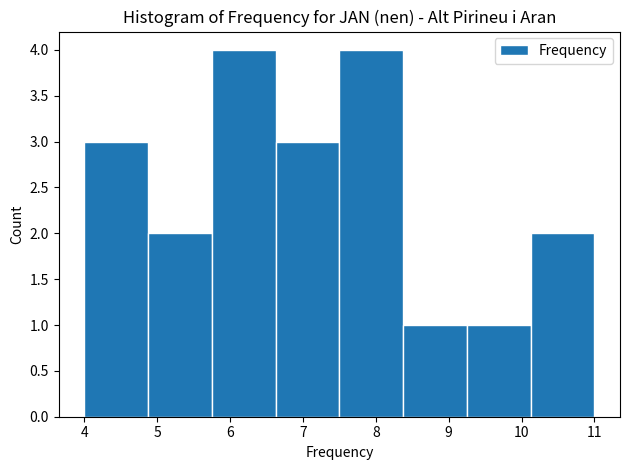

Reading left to right, list every bar in this chart as the range it spans on the x-axis followed by its height. Neither the bar edges nor the heights are printed on the chart, so give them approximately, as read against the axes.

4.0 to 4.9: 3
4.9 to 5.8: 2
5.8 to 6.6: 4
6.6 to 7.5: 3
7.5 to 8.4: 4
8.4 to 9.3: 1
9.3 to 10.1: 1
10.1 to 11.0: 2